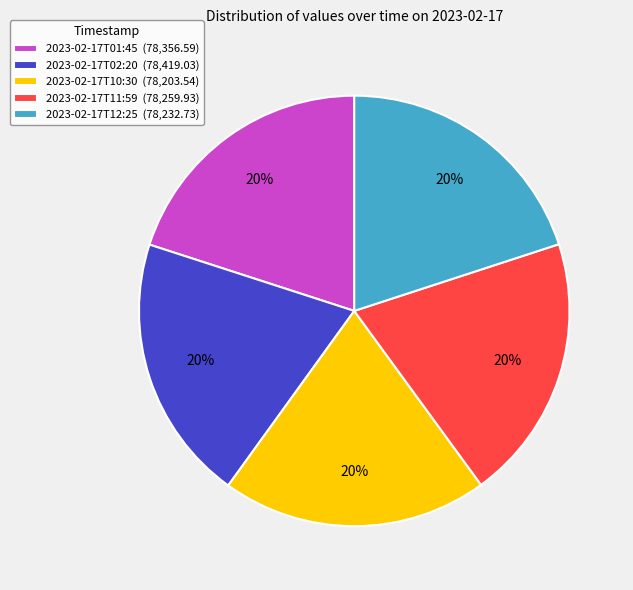

To the nearest percent, what is the combined percentage of 2023-02-17T12:25 (78,232.73) and 2023-02-17T10:30 (78,203.54)?

40%